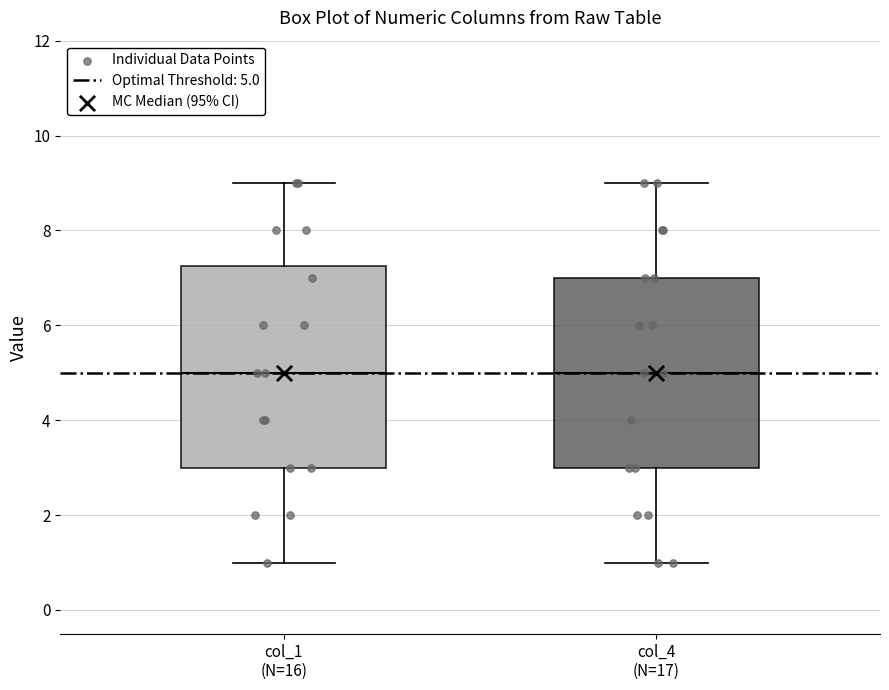

Reading left to right, transcribe this box plot: for each box, give where its median line is, the range the box spans, and where its two whiskers end, as read against the y-axis. The values are not printed on the chart, so give them approximately, as read against the axis.

col_1 (N=16): median 5.0, box 3.0 to 7.2, whiskers 1.0 to 9.0
col_4 (N=17): median 5.0, box 3.0 to 7.0, whiskers 1.0 to 9.0